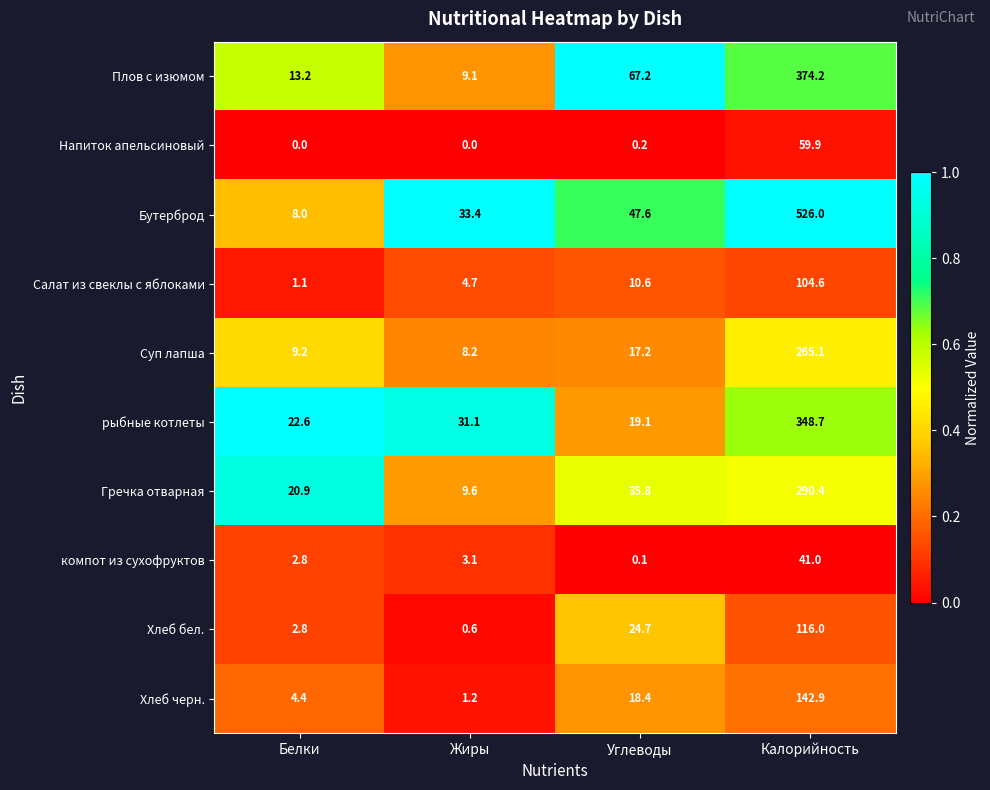

At which category does the chart reach its peak across all series?

Калорийность